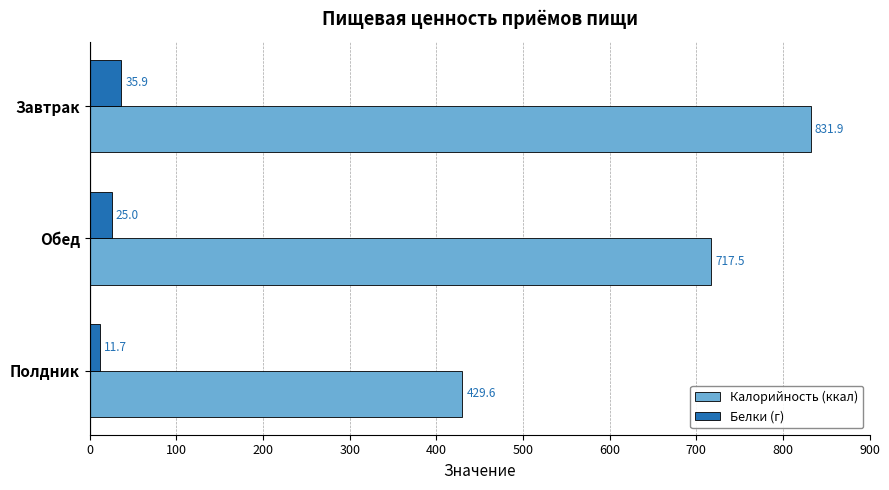

The value of Калорийность (ккал) at Обед is 1087.0. True or false?

False